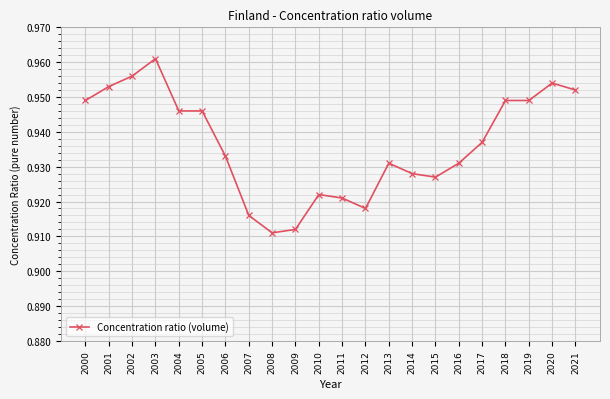

True or false: the data has more than 1 interior local peaks.

True